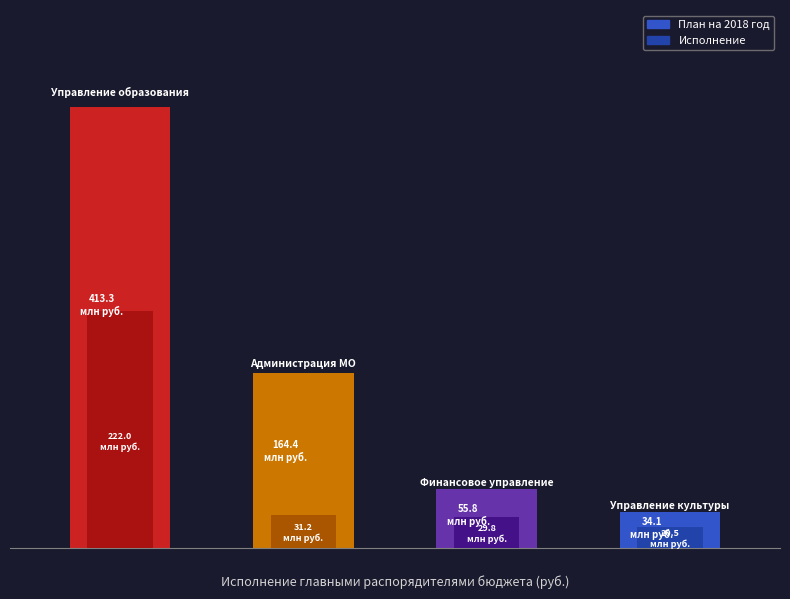

What is the spread (max minus min) of values at Администрация МО?

133189564.5